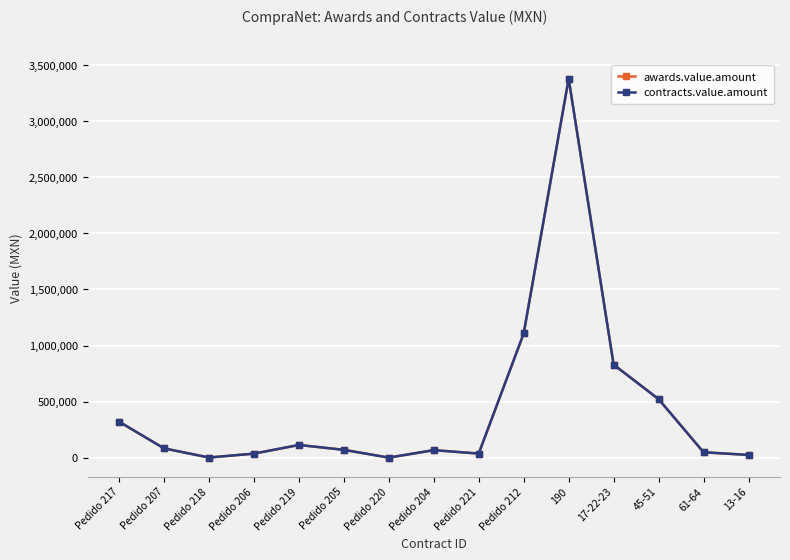

Does the chart have visible grid lines?

Yes